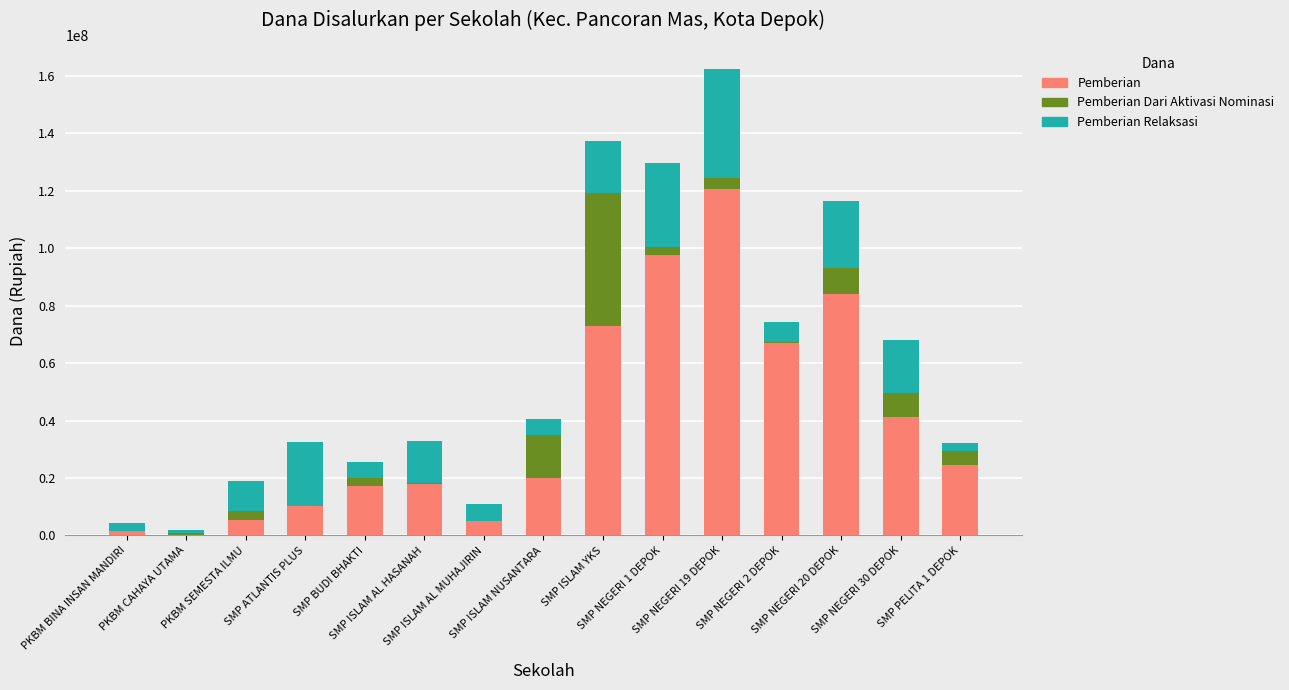

List the series in order of their overall mean, lowest first.

Pemberian Dari Aktivasi Nominasi, Pemberian Relaksasi, Pemberian